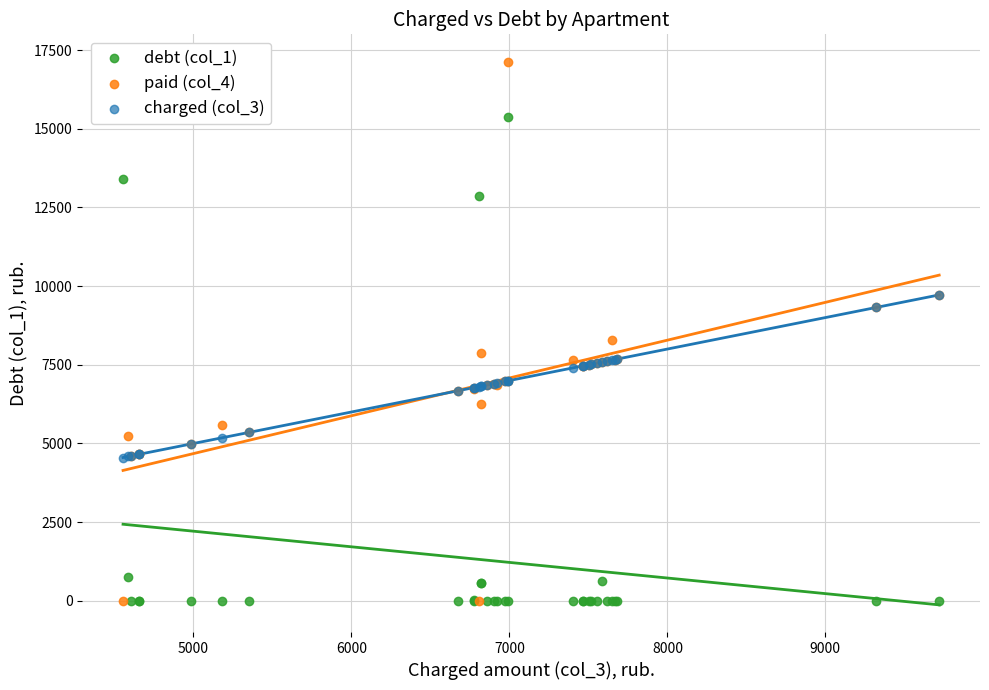

Across all series, what Y value is closest to 8568?

8288.3